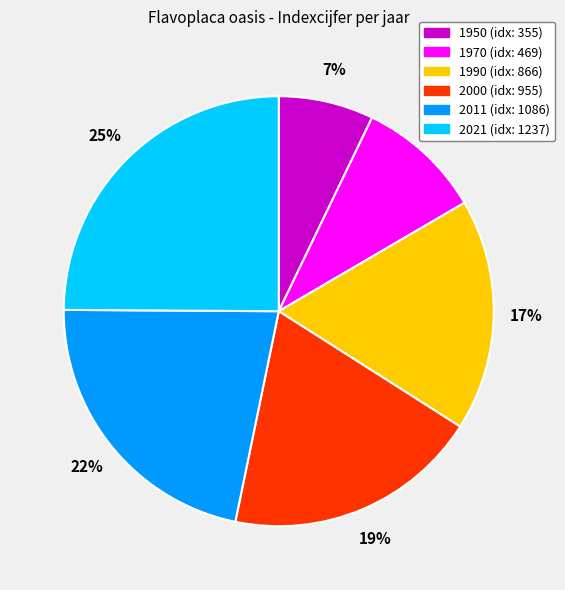

How many slices are in this pie chart?

6